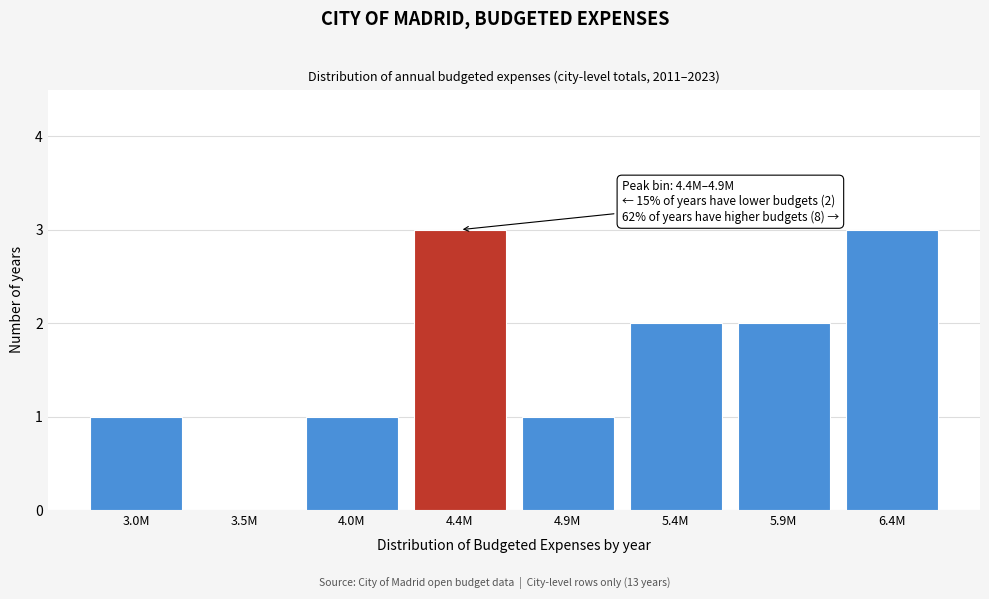

Reading right to left, transcribe all the data shown in this chart.

6.4M=3	5.9M=2	5.4M=2	4.9M=1	4.4M=3	4.0M=1	3.5M=0	3.0M=1